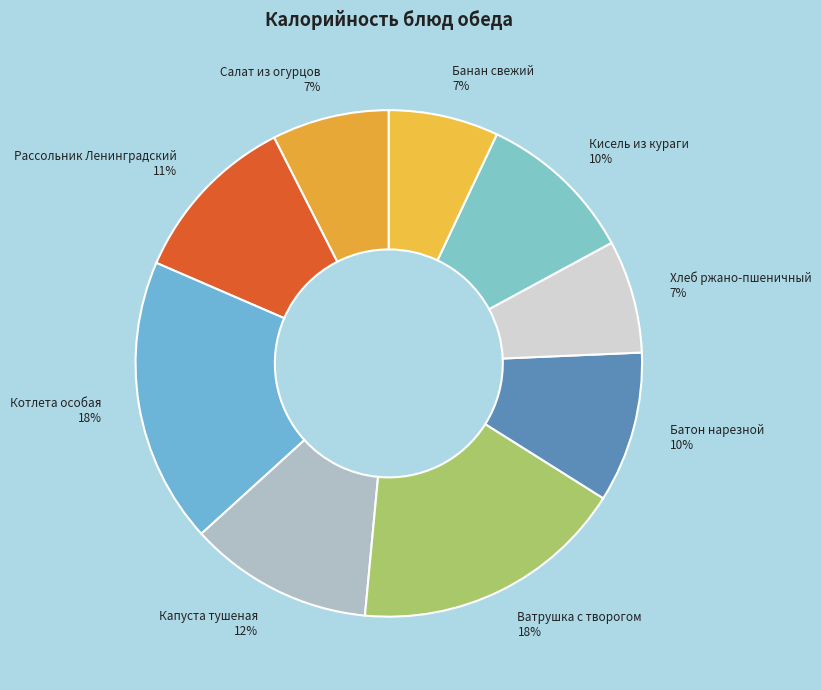

The Капуста тушеная slice represents 12% of the pie. True or false?

True